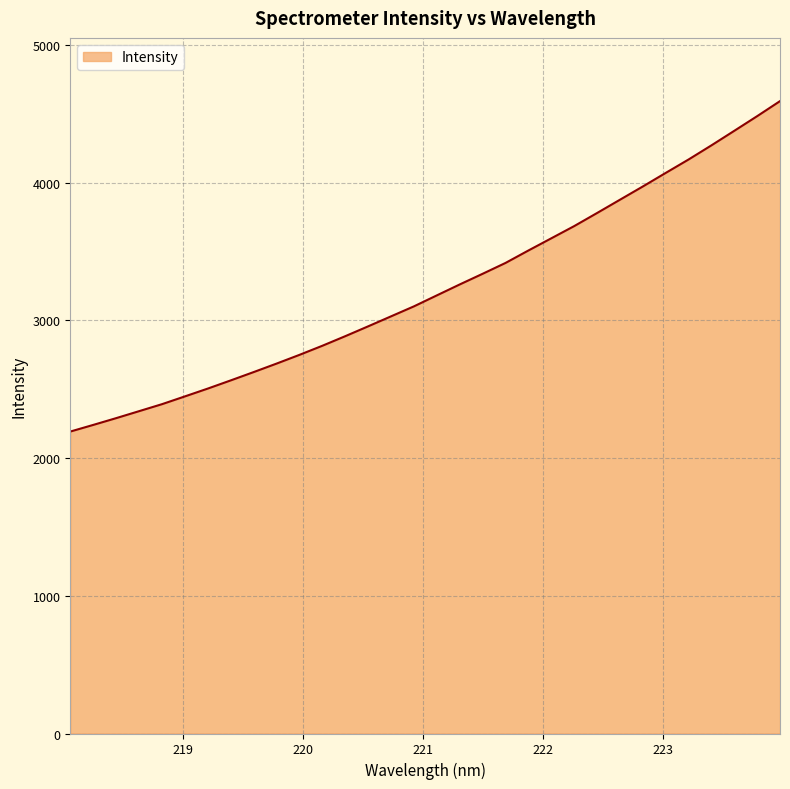

What is the maximum value shown in the chart?

4591.0